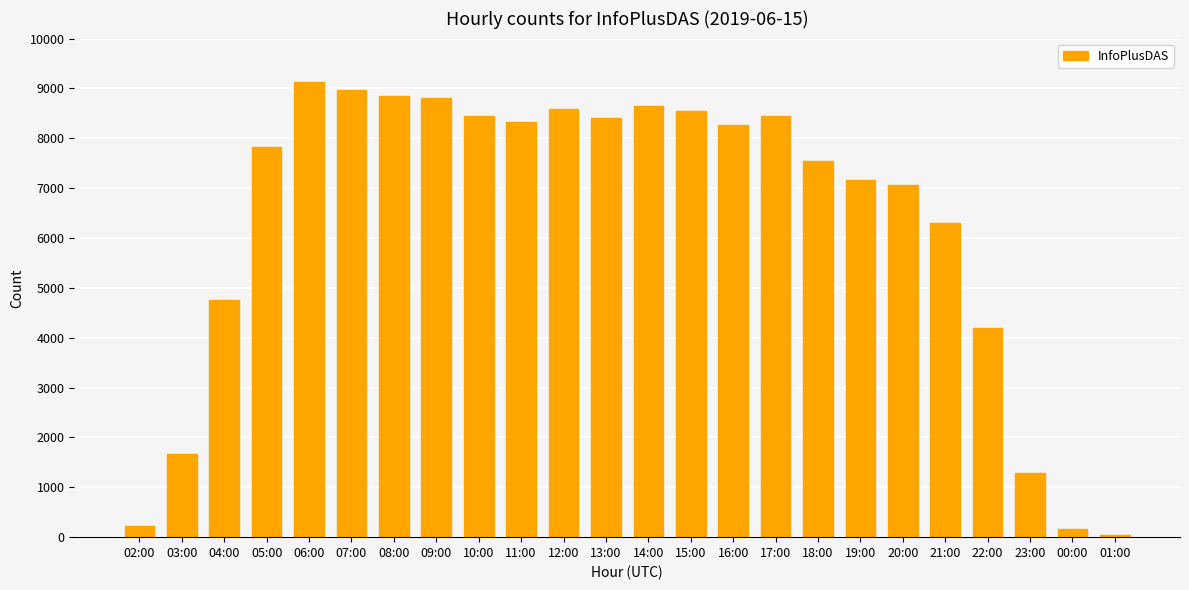

At which category does the chart reach its peak across all series?

06:00